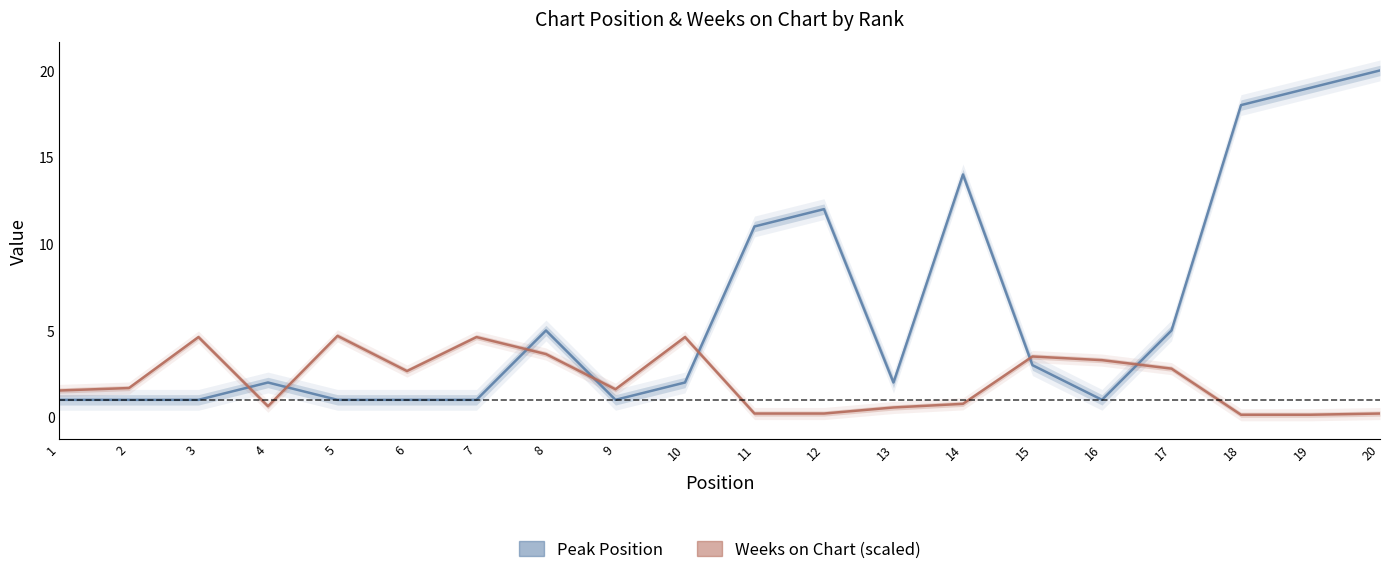

What are all the series names shown in the legend?

Peak Position, Weeks on Chart (scaled)